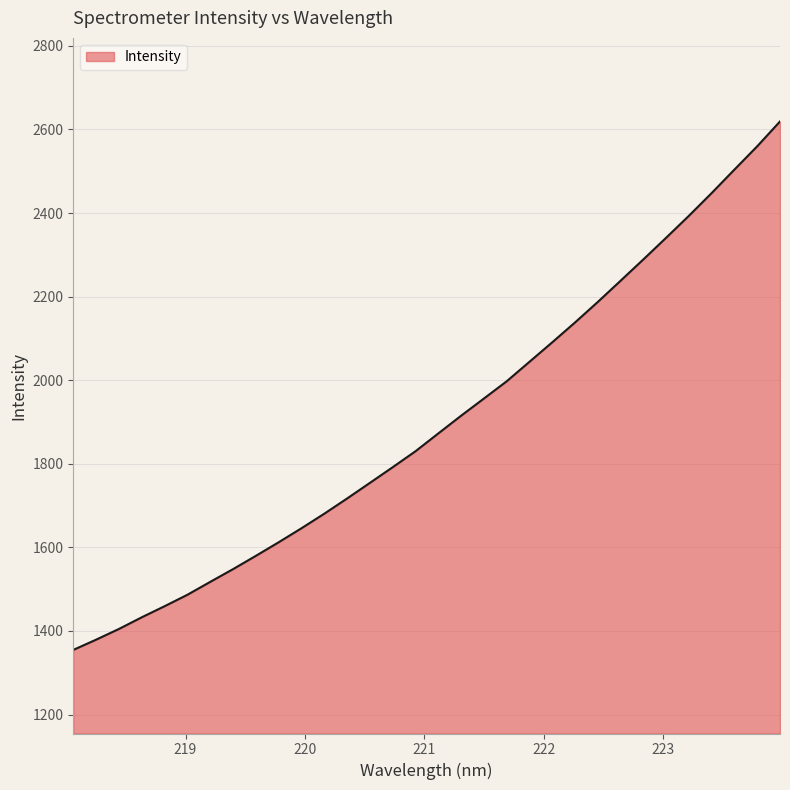

What is the minimum value shown in the chart?

1354.6